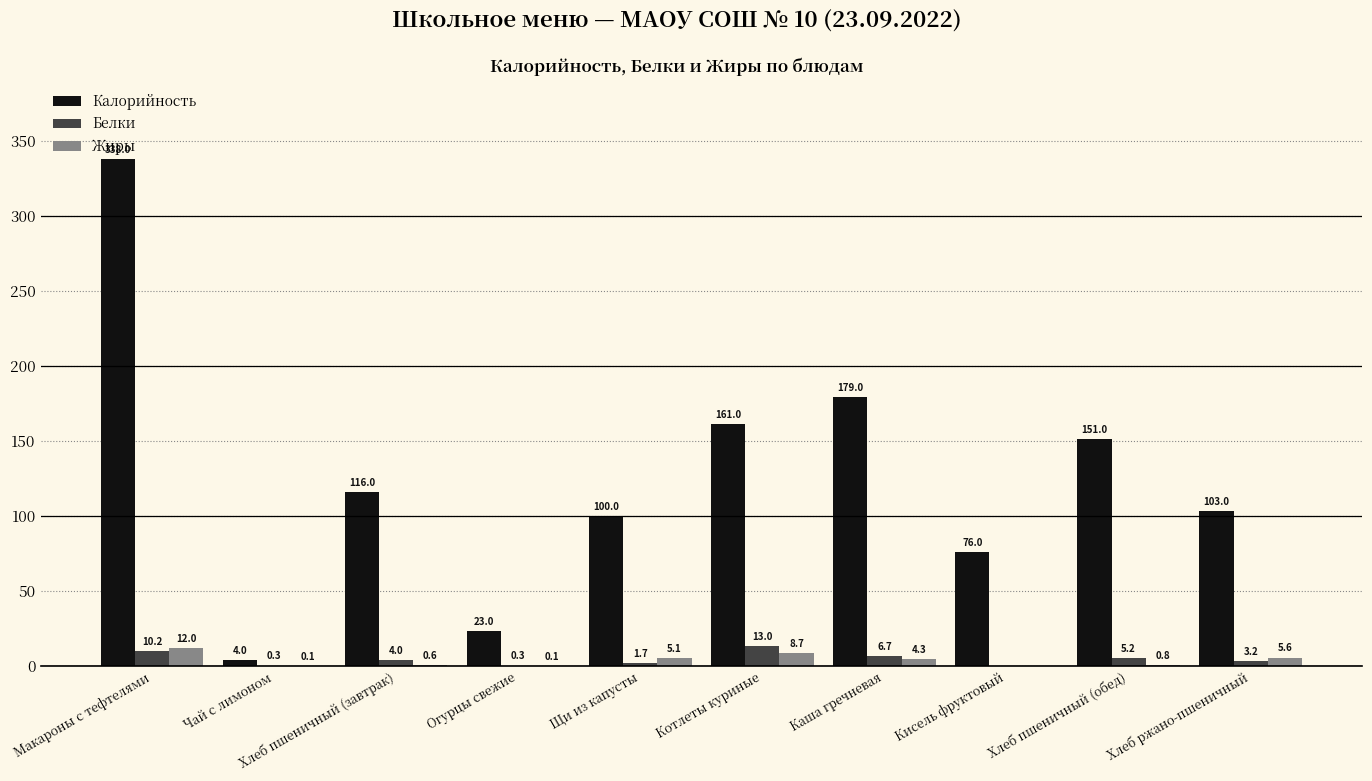

What is the spread (max minus min) of values at Хлеб пшеничный (обед)?

150.2